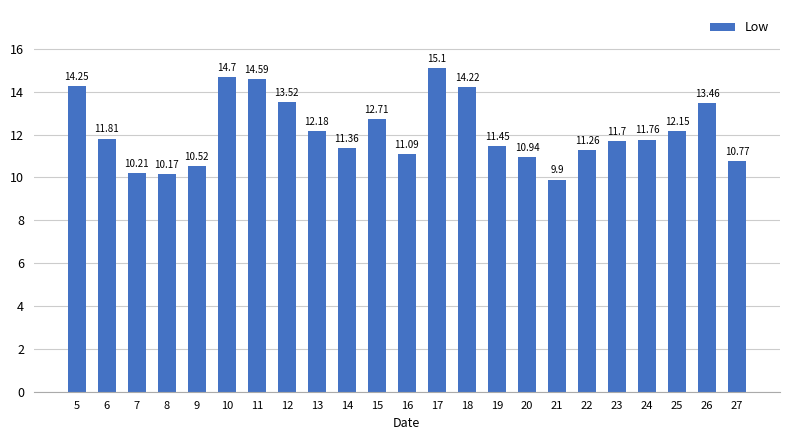

What is the smallest value displayed?

9.9